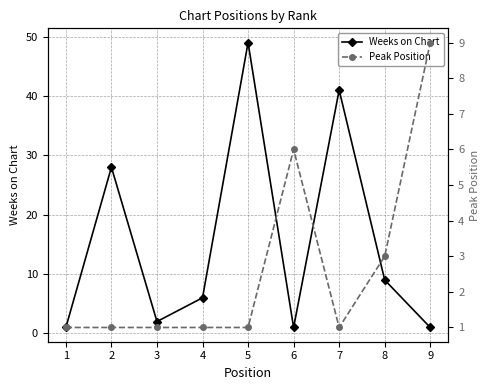

What is the total value across all series at 7?

42